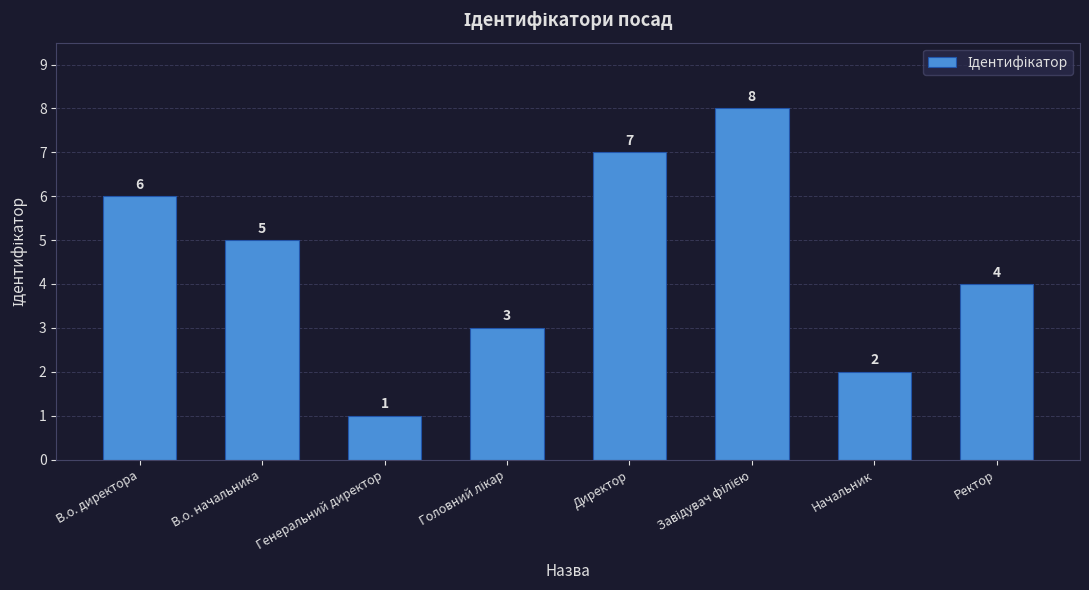

At which label is the value closest to 4?

Ректор